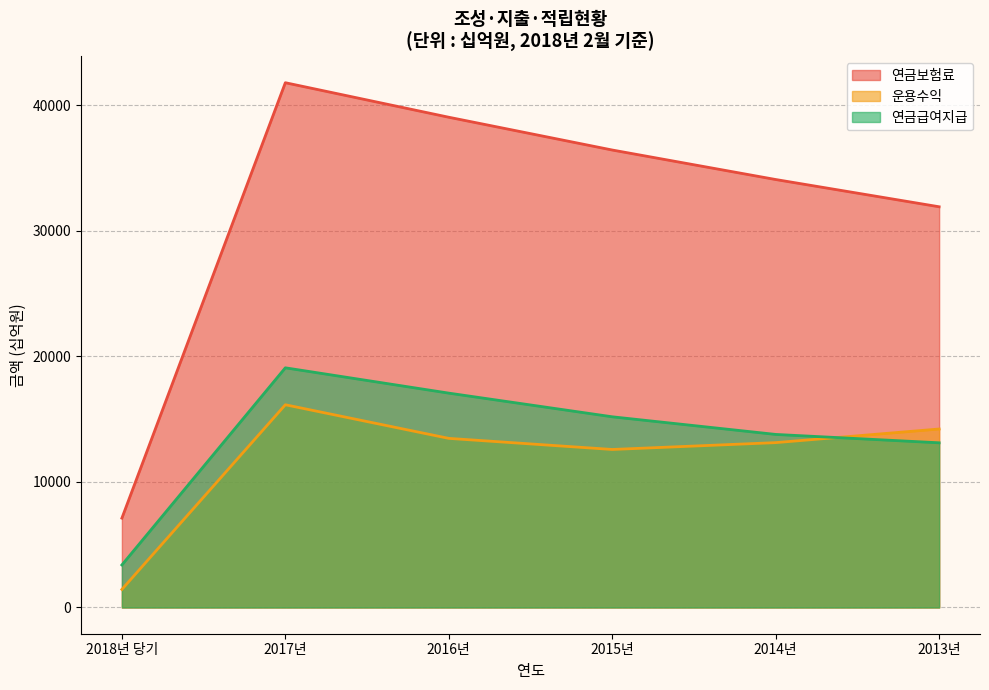

Which has a higher value, 2018년 당기 or 2016년?

2016년